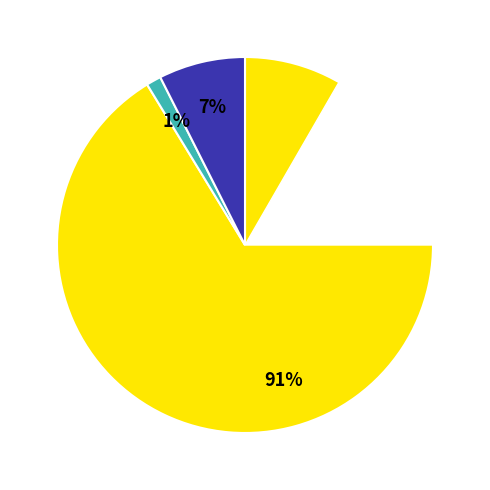

Between Class A Ordinary Shares issued/outstanding and Class B Ordinary Shares issued/outstanding, which is larger?

Class B Ordinary Shares issued/outstanding